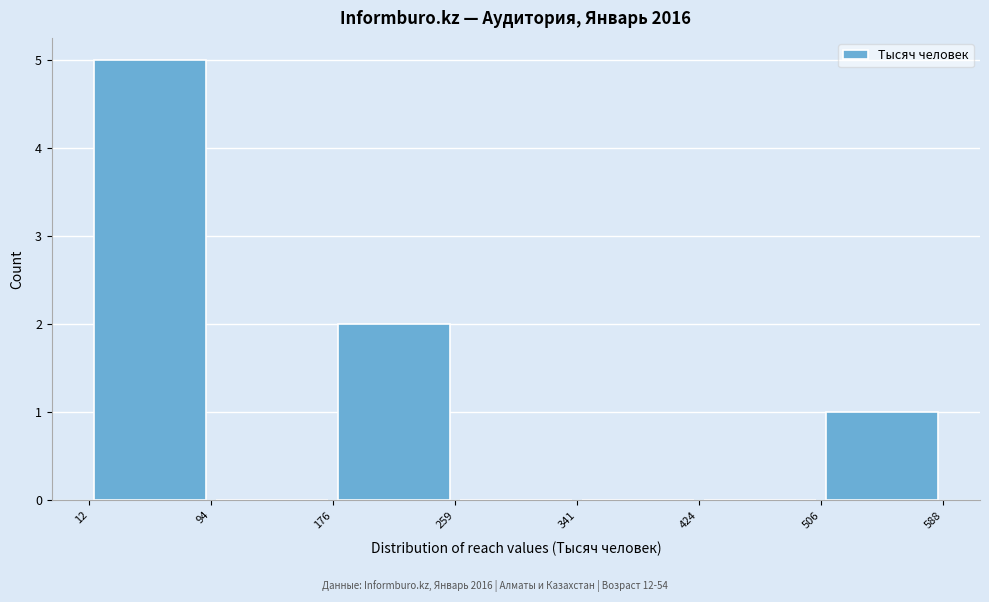

Reading left to right, list every bar in this chart as the range it spans on the x-axis followed by its height. The values are not printed on the chart, so give them approximately, as read against the axis.

12 to 94: 5
94 to 176: 0
176 to 259: 2
259 to 341: 0
341 to 424: 0
424 to 506: 0
506 to 588: 1